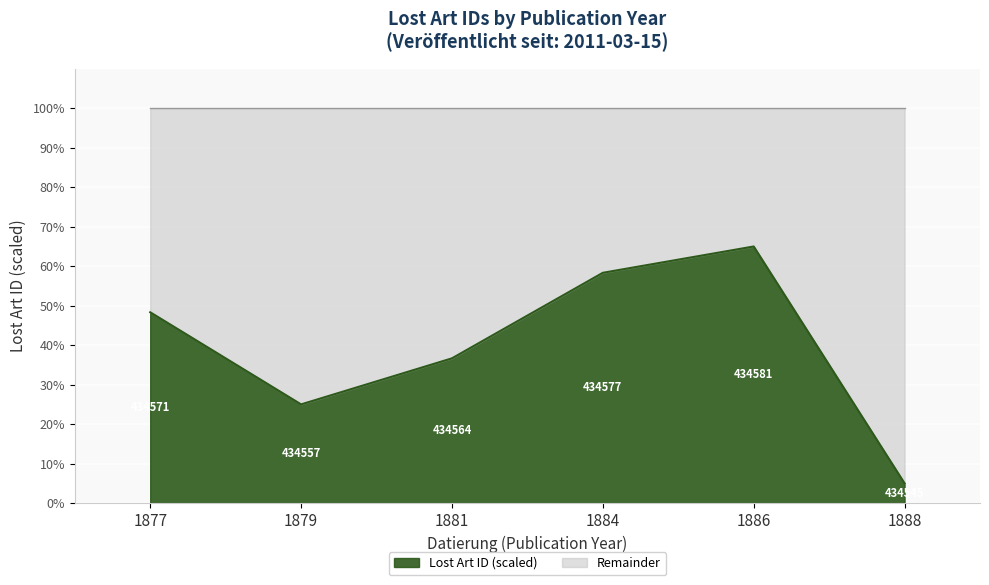

At which label does the data first exceed 48?

1877